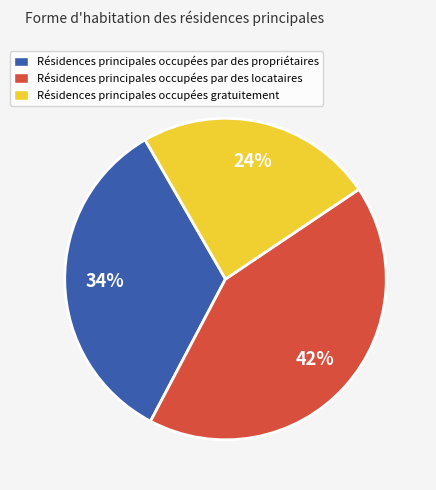

Is it true that Résidences principales occupées gratuitement is 24% of the pie?

True